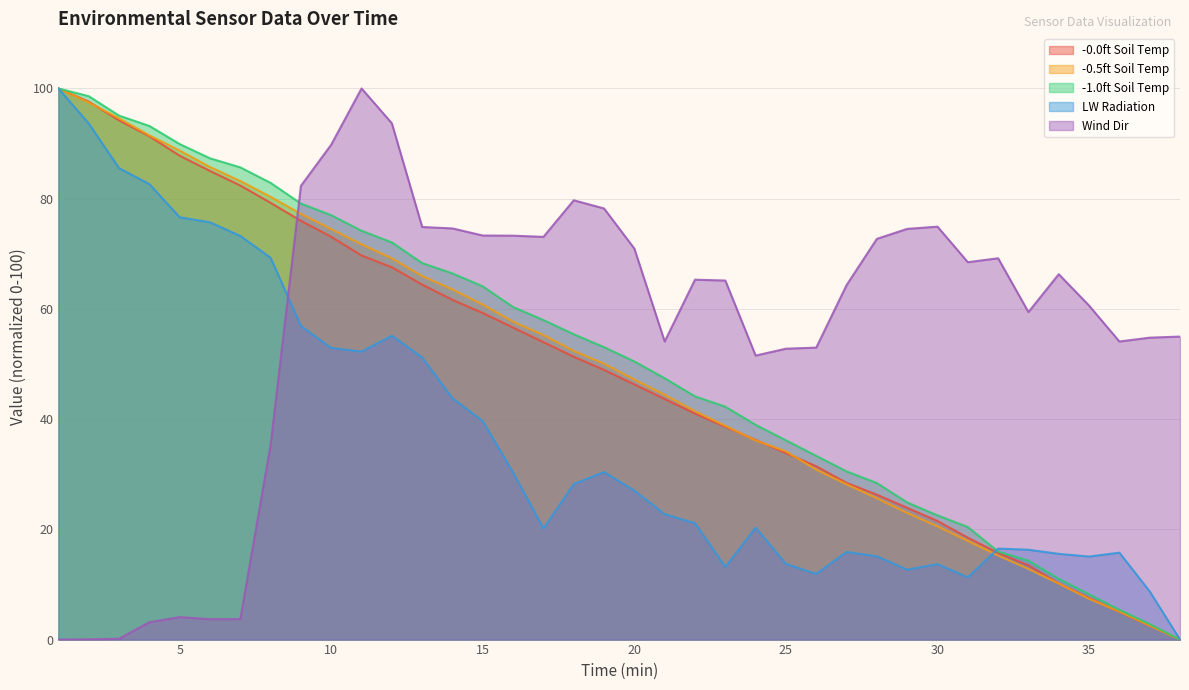

Which series has the largest total across all categories?

Wind Dir